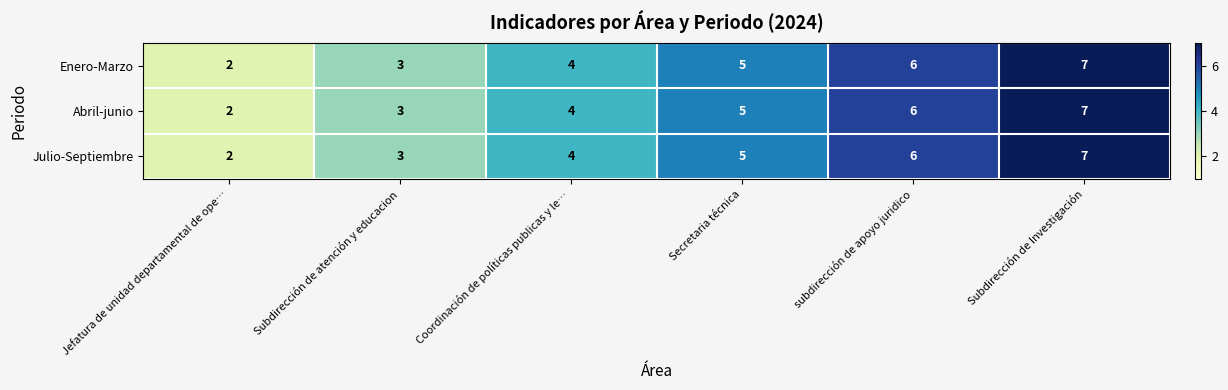

List the labels in order of Julio-Septiembre value, largest first.

Subdirección de Investigación, subdirección de apoyo juridico, Secretaria técnica, Coordinación de políticas publicas y le…, Subdirección de atención y educacion, Jefatura de unidad departamental de ope…